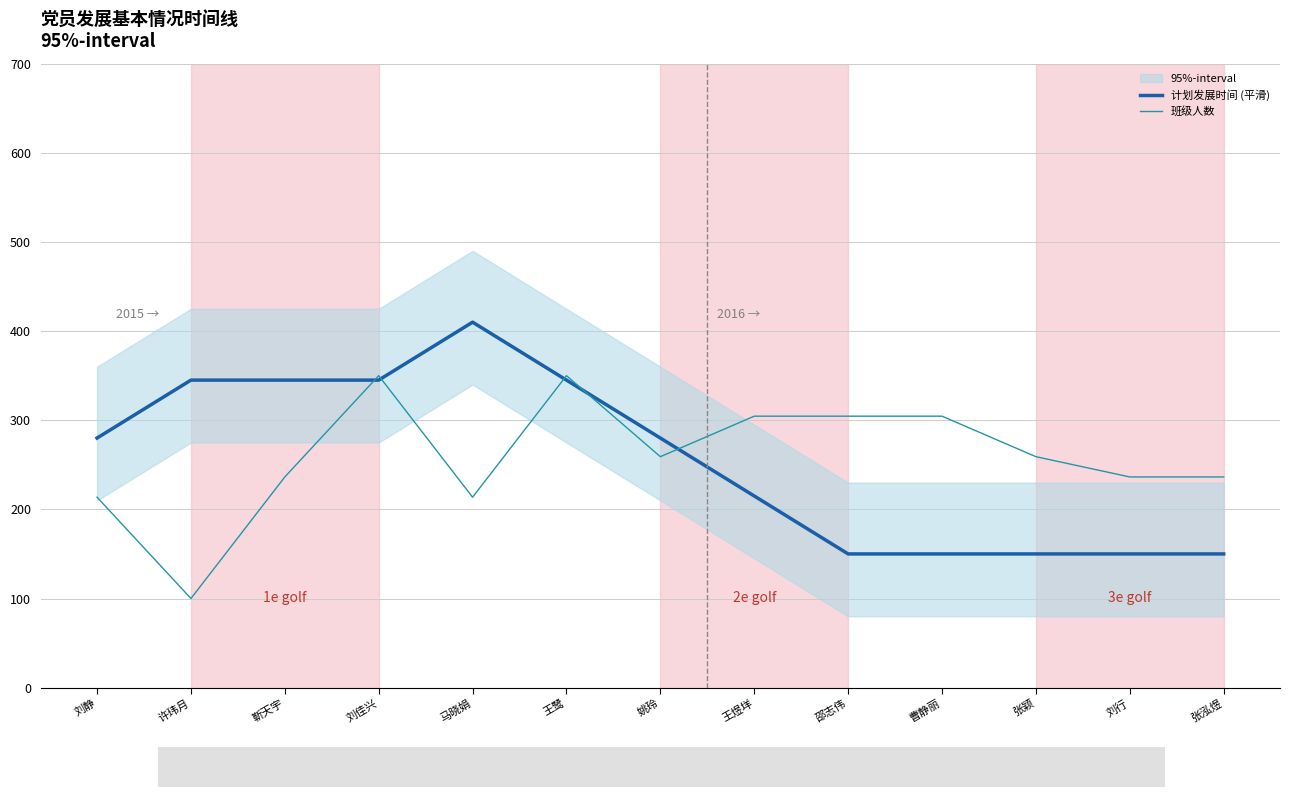

Reading right to left, transcribe all the data shown in this chart.

计划发展时间 (平滑): 张泓煜=150.0	刘行=150.0	张颖=150.0	曹静丽=150.0	邵志伟=150.0	王煜垟=215.0	姚玲=280.0	王鹭=345.0	马晓娟=410.0	刘佳兴=345.0	靳天宇=345.0	许玮月=345.0	刘静=280.0
班级人数: 张泓煜=236.4	刘行=236.4	张颖=259.1	曹静丽=304.5	邵志伟=304.5	王煜垟=304.5	姚玲=259.1	王鹭=350.0	马晓娟=213.6	刘佳兴=350.0	靳天宇=236.4	许玮月=100.0	刘静=213.6